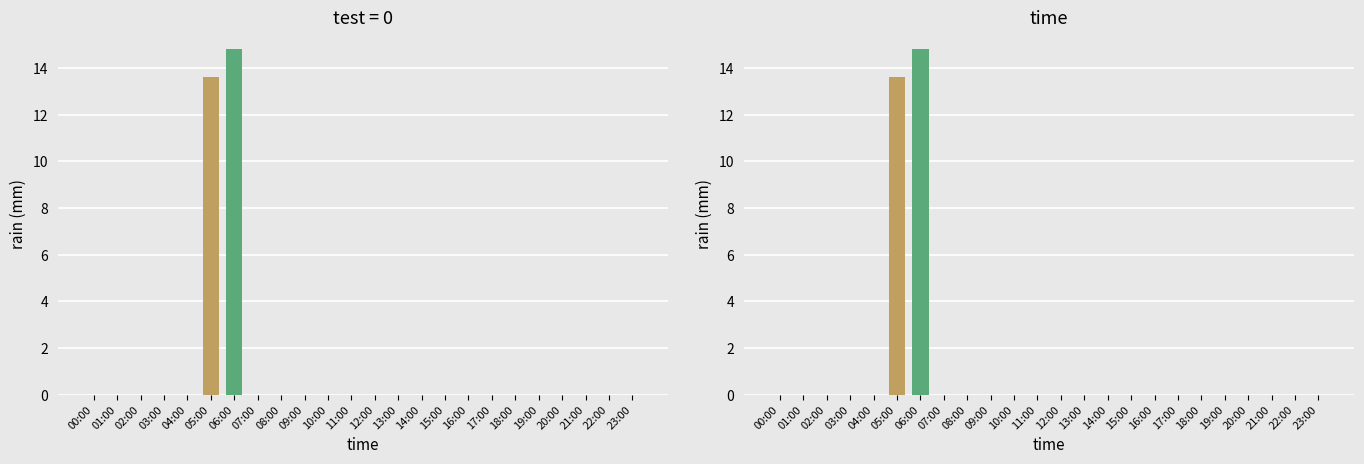

True or false: the data shows 0.0 at 14:00.

True